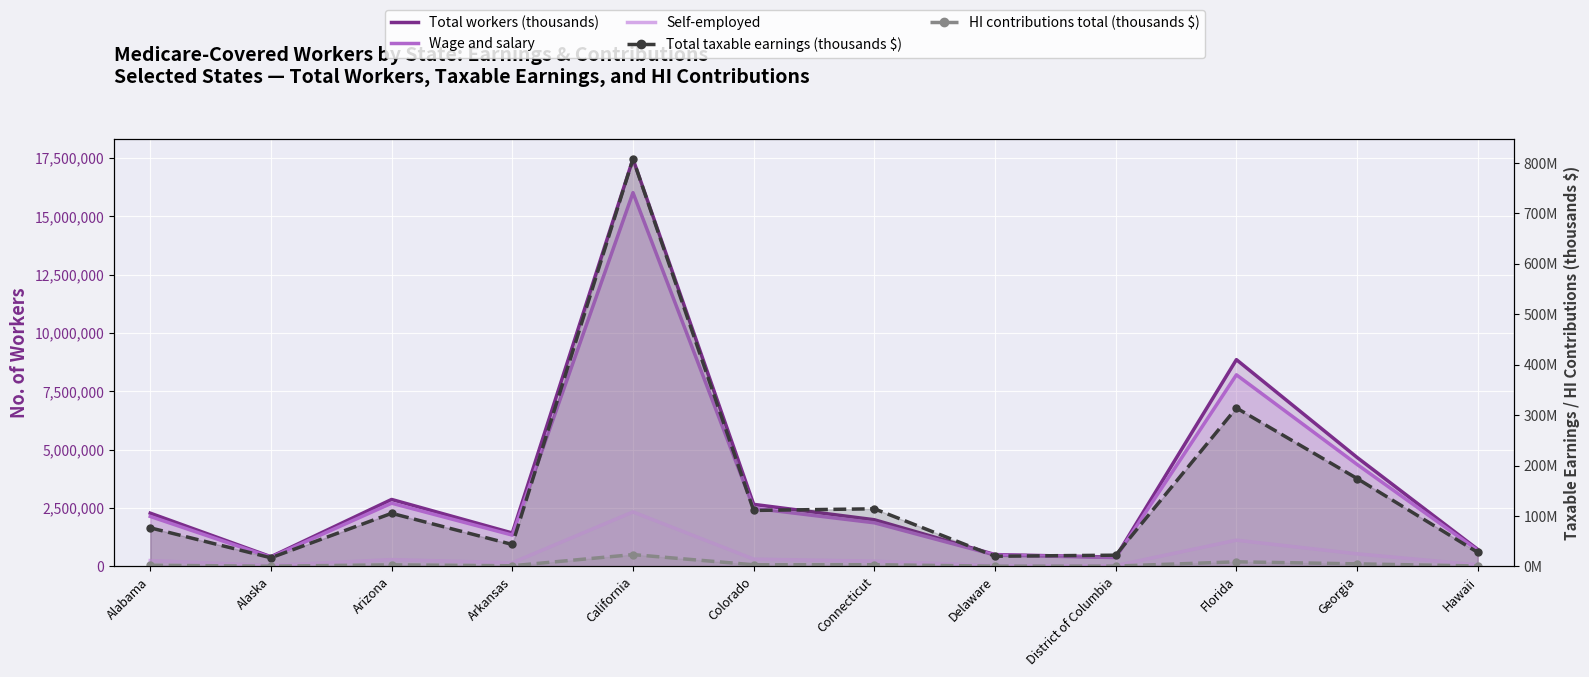

At which category does Self-employed reach its first local peak?

Arizona